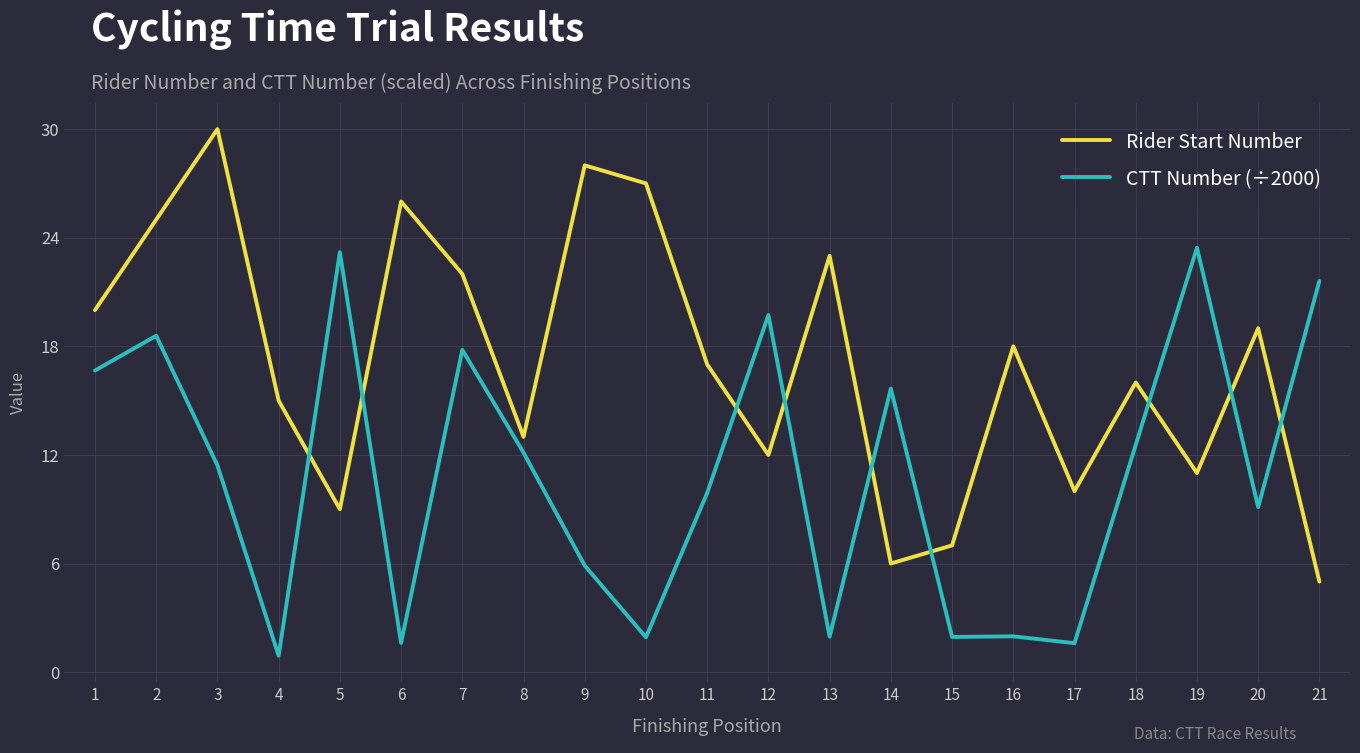

Rank the series by their maximum value, from highest to lowest.

Rider Start Number, CTT Number (÷2000)